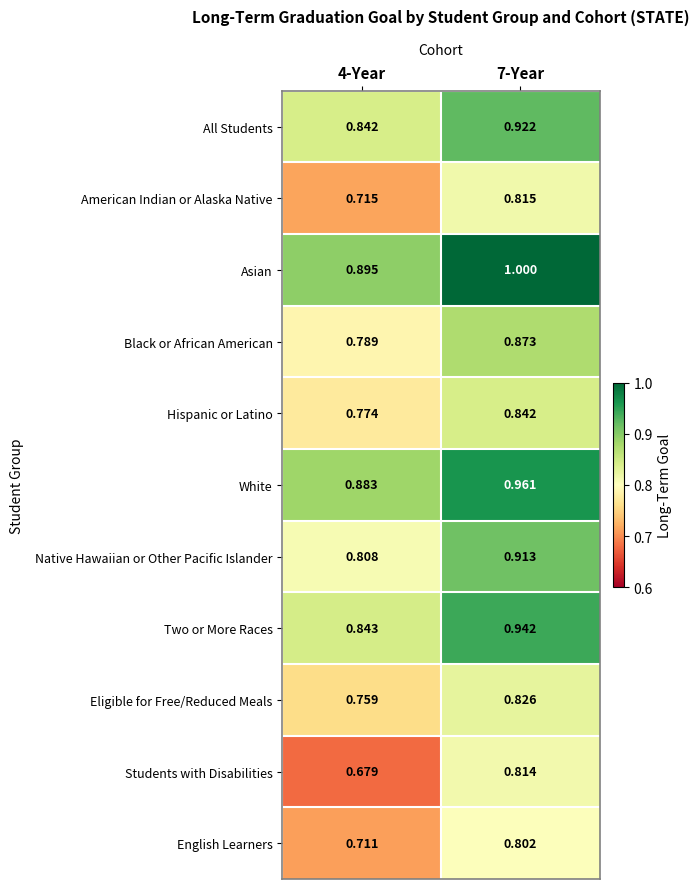

Rank the series by their maximum value, from lowest to highest.

English Learners, Students with Disabilities, American Indian or Alaska Native, Eligible for Free/Reduced Meals, Hispanic or Latino, Black or African American, Native Hawaiian or Other Pacific Islander, All Students, Two or More Races, White, Asian